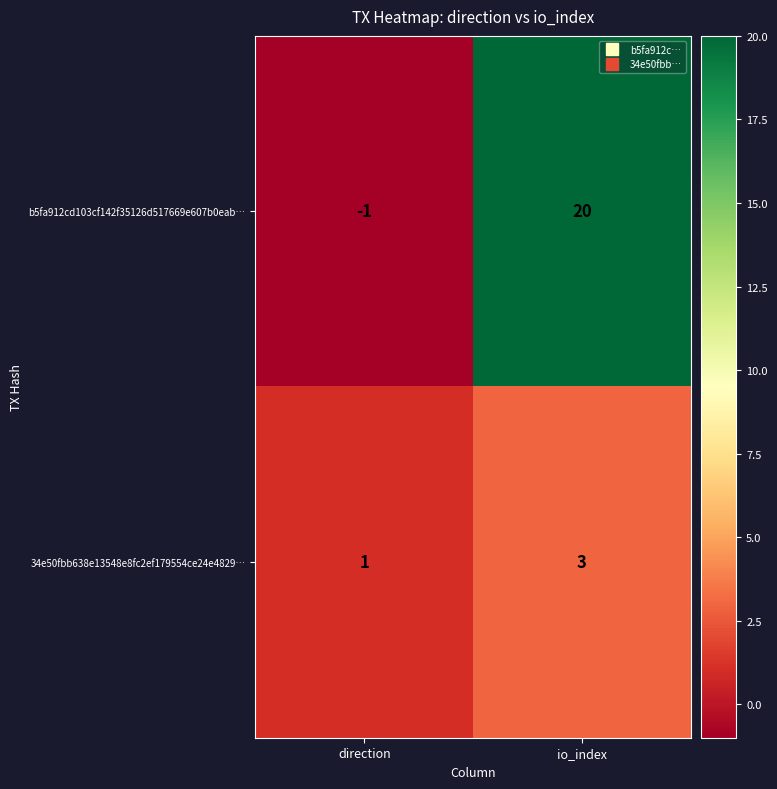

Where is 34e50fbb638e13548e8fc2ef179554ce24e4829… nearest to the value 2?

direction